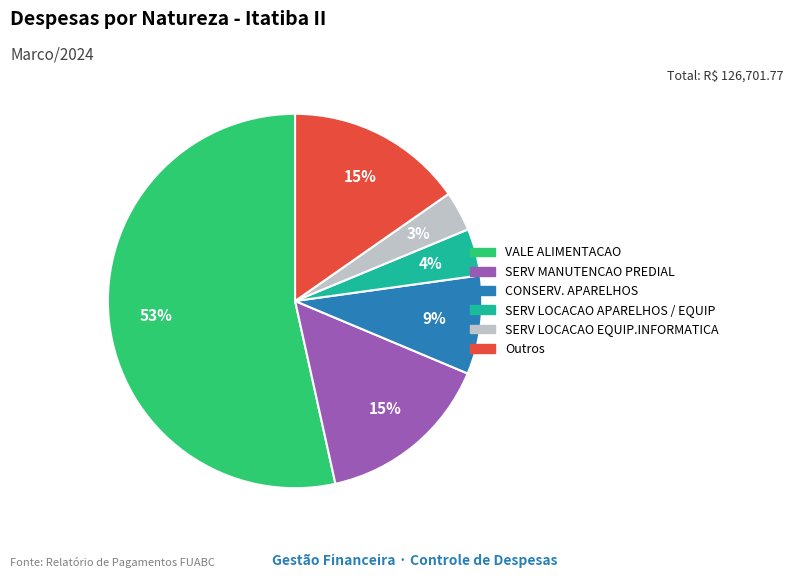

Which category accounts for the majority?

VALE ALIMENTACAO